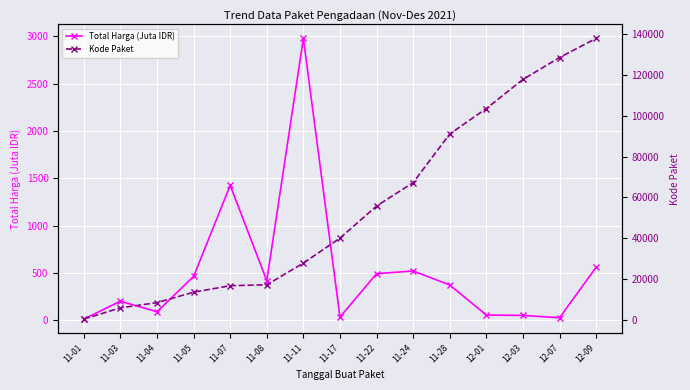

What is the value of the Kode Paket point at the 6th from the left?

17272.0